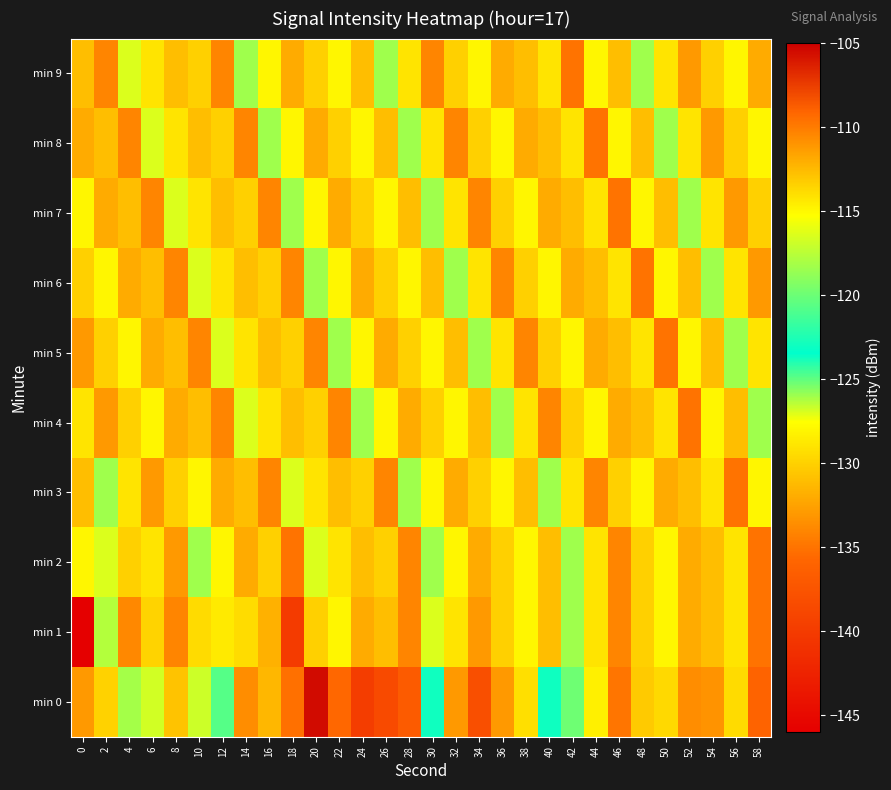

At which category does the chart reach its peak across all series?

20